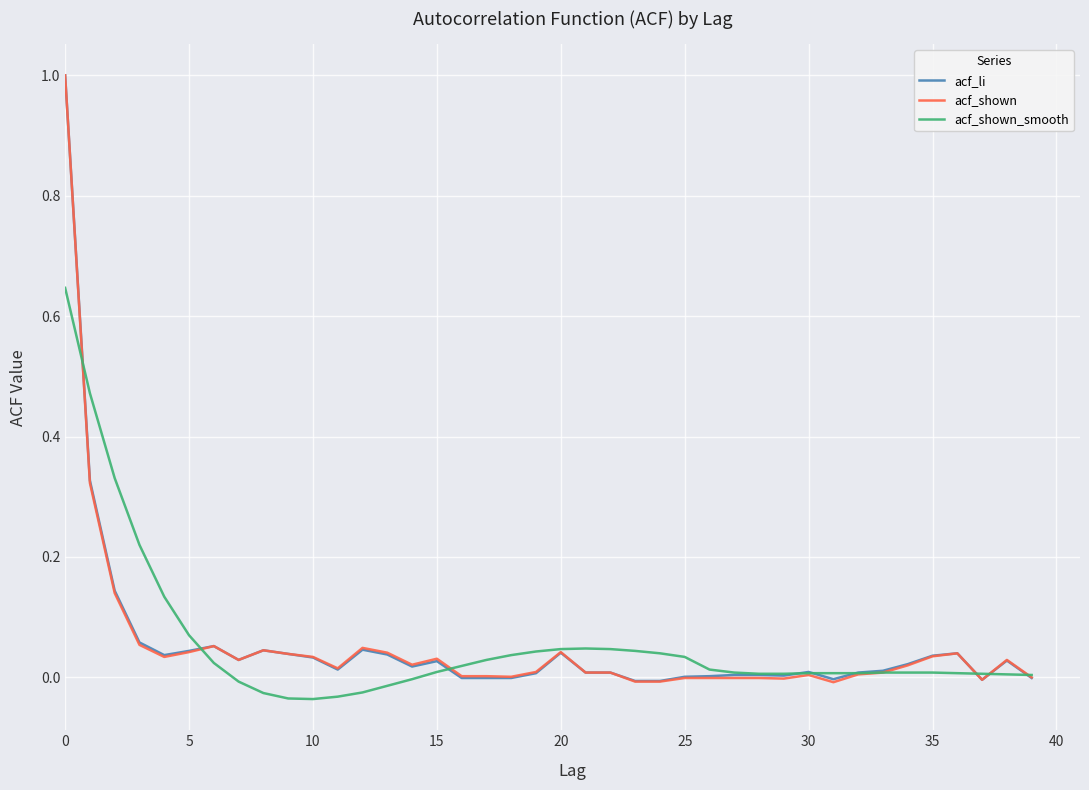

What is the highest value of the acf_shown series?

1.0